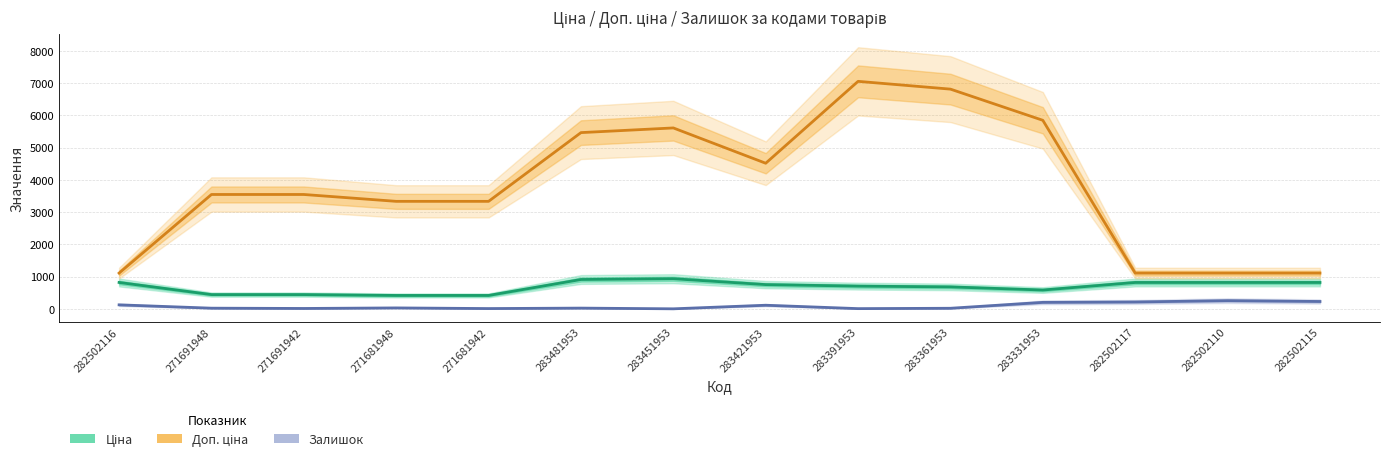

How many lines are shown in the chart?

3